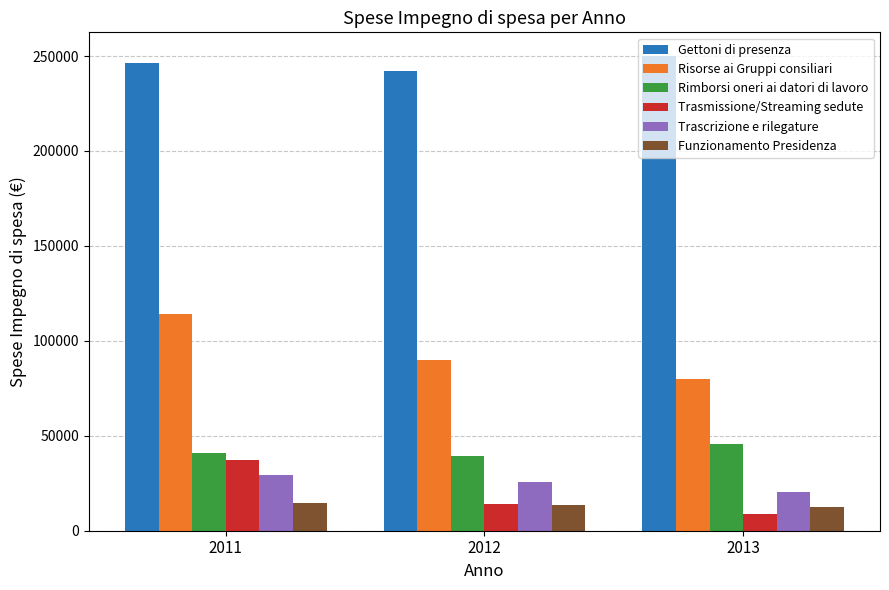

How many groups of bars are there?

3